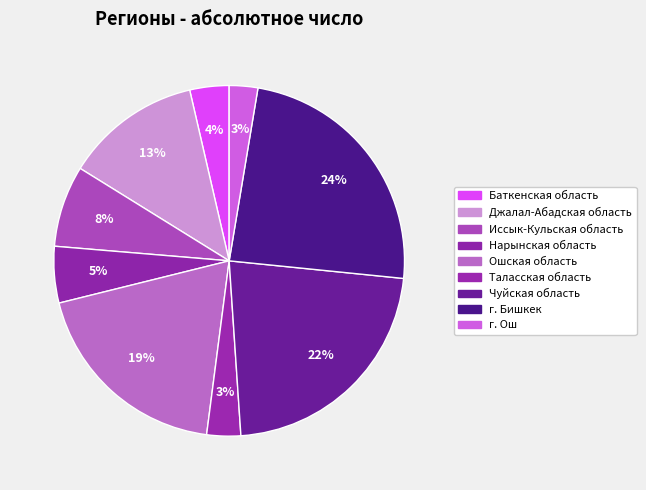

What is the ratio of the value at Джалал-Абадская область to the value at Ошская область?

0.7